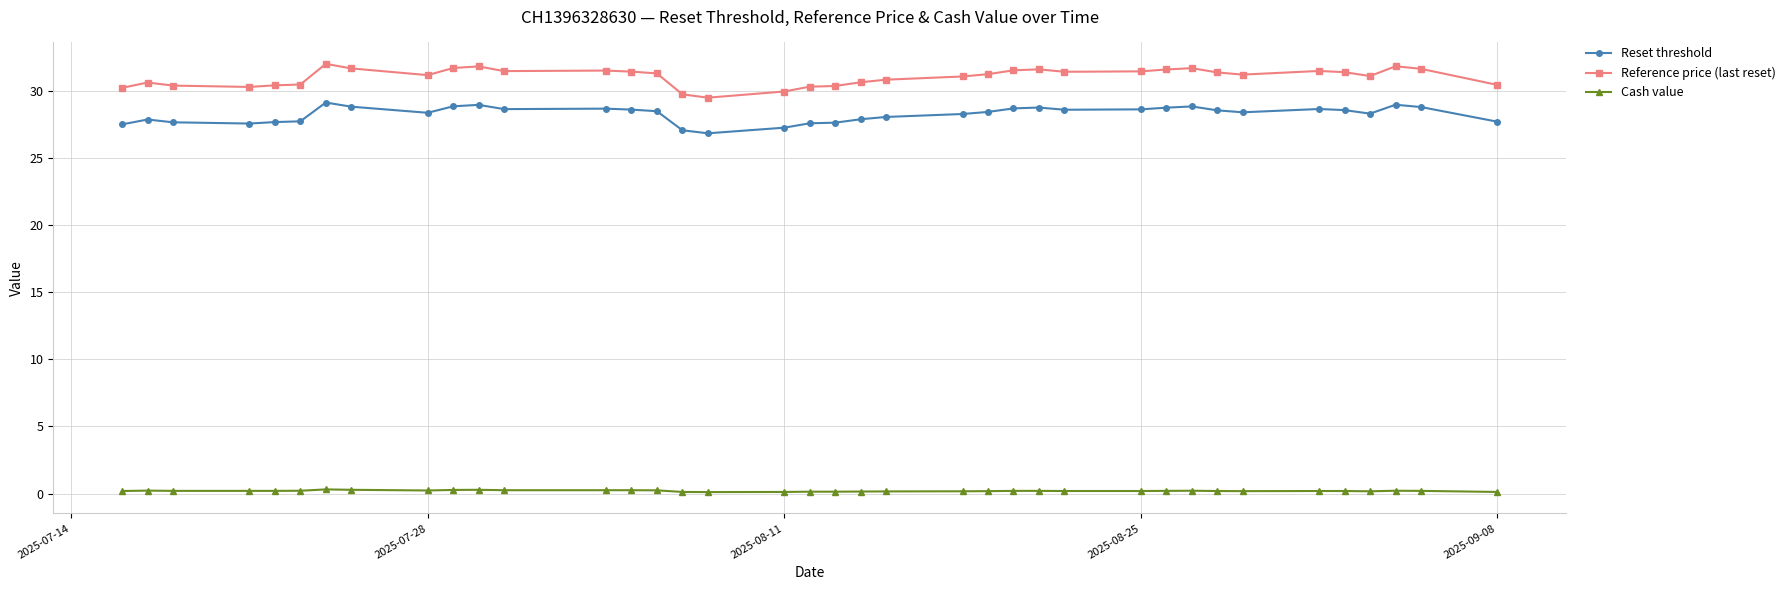

Rank the series by their maximum value, from highest to lowest.

Reference price (last reset), Reset threshold, Cash value